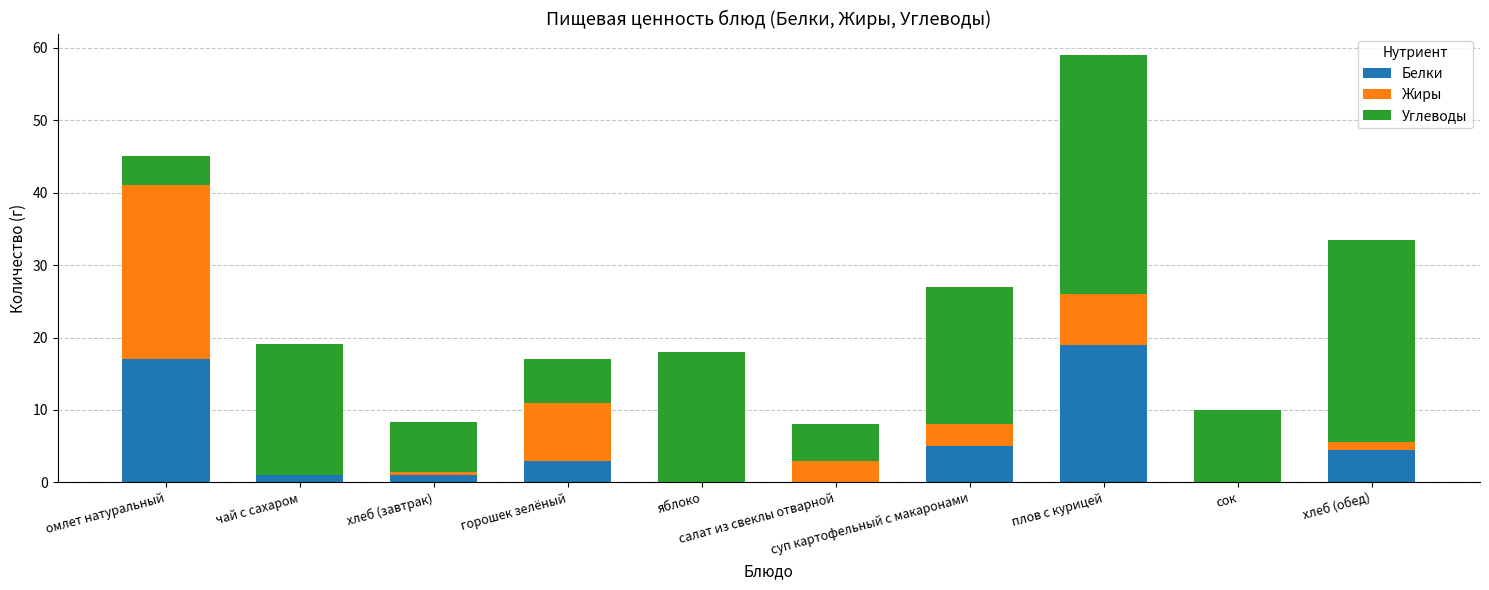

What is the sum of all Белки values?

50.5